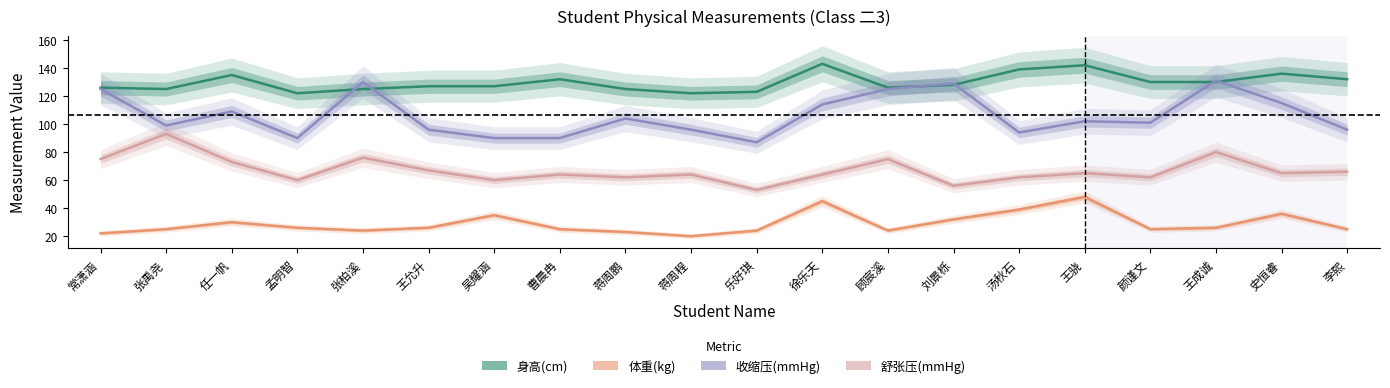

At which category does 身高(cm) reach its first local valley?

张禹尧